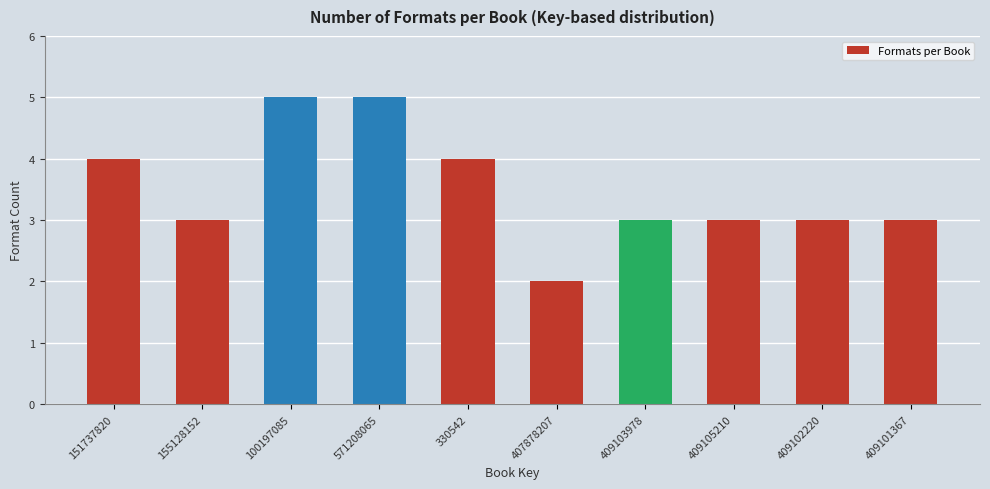

Reading right to left, what are all the values shown in this chart?

3	3	3	3	2	4	5	5	3	4